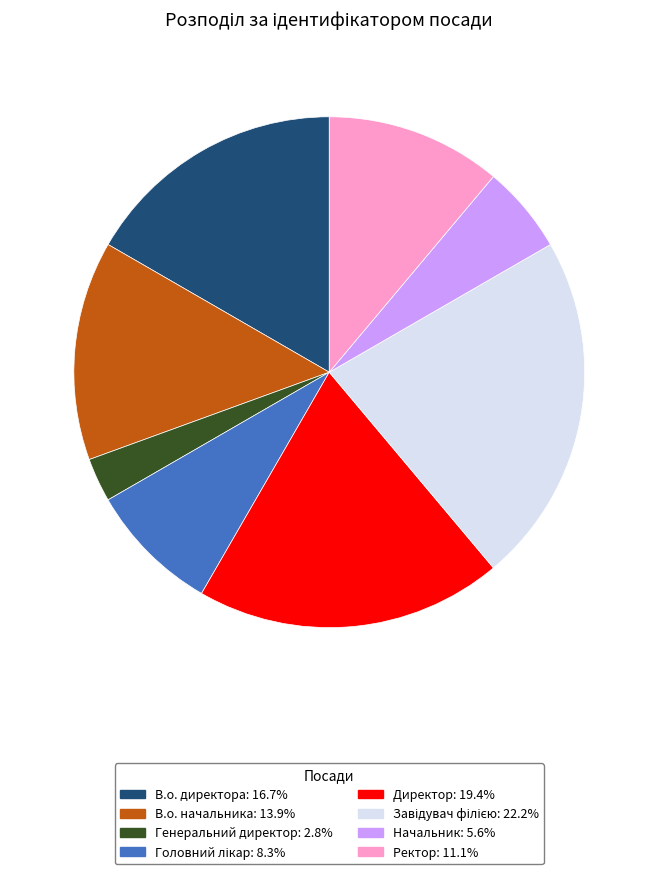

Approximately how many times larger is the value at Директор: 19.4% compared to Начальник: 5.6%?

3.5